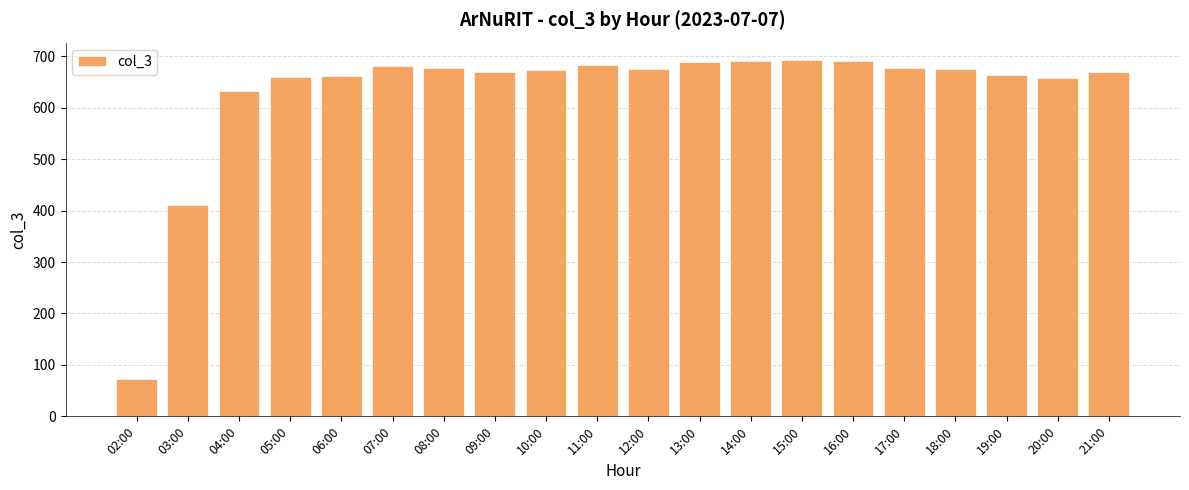

What is the label of the 7th bar from the right?

15:00